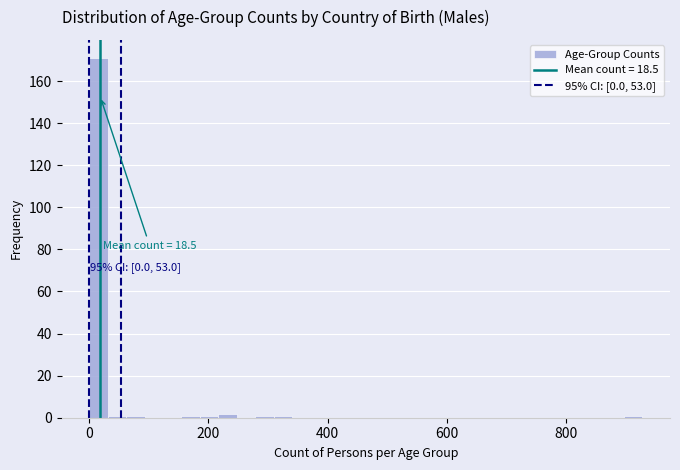

Around what value on the x-axis is the tallest bar? Give the approximate position of its centre, as read against the axis.

20